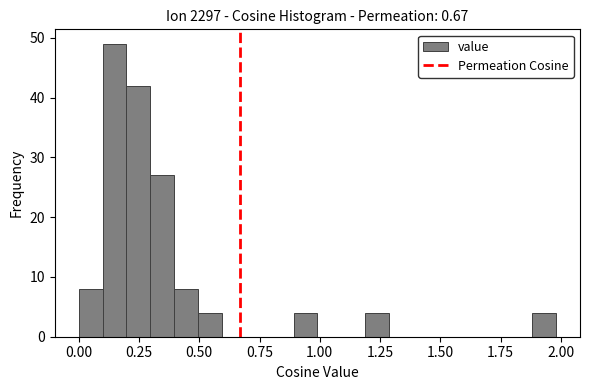

Read against the x-axis, roughly where is the centre of the tallest bar?

0.15